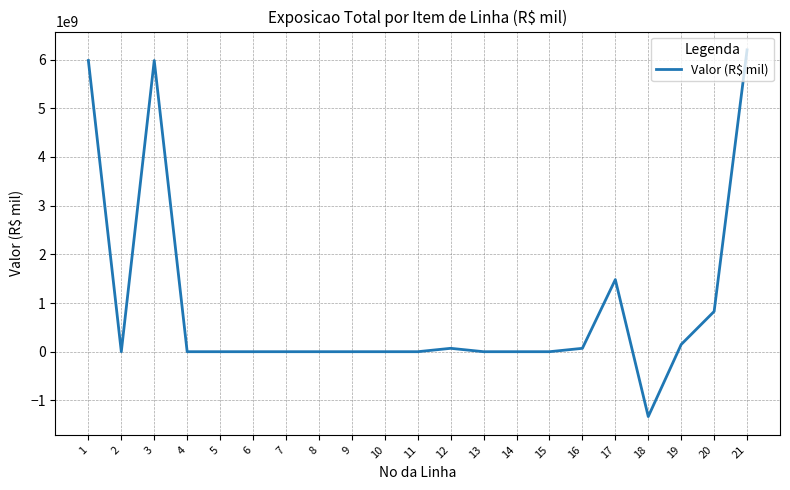

What is the difference between the second highest and minimum values?

7312071983.5